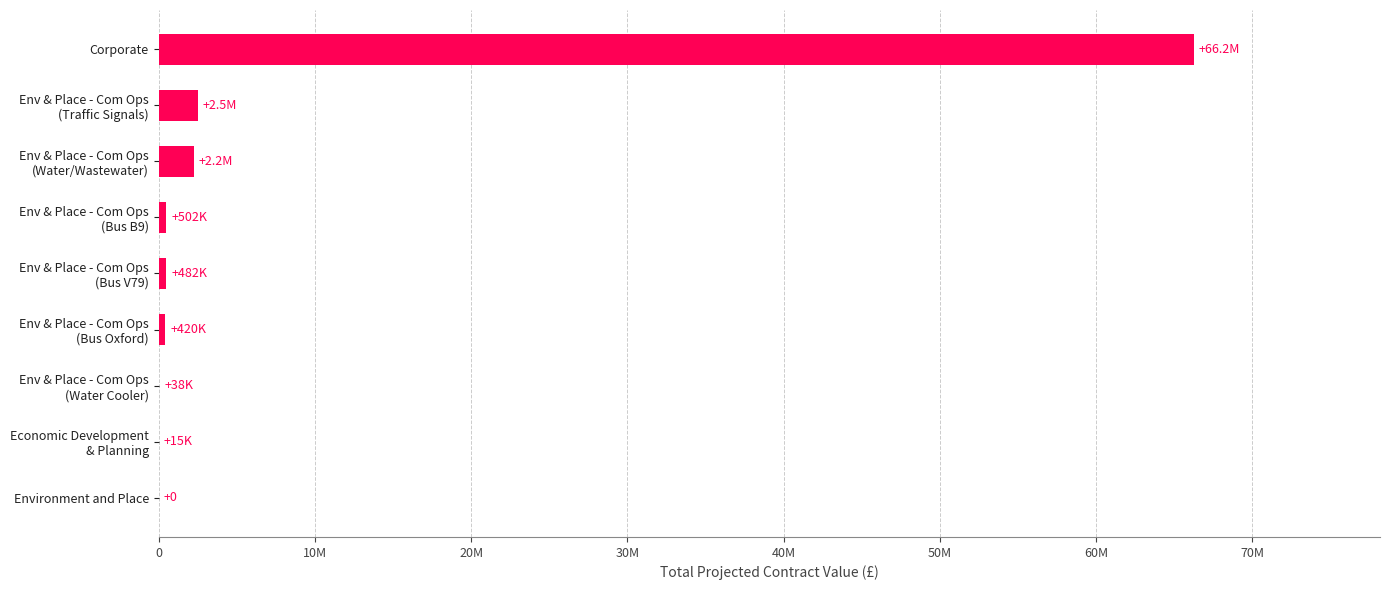

How many values are below 481800?

4